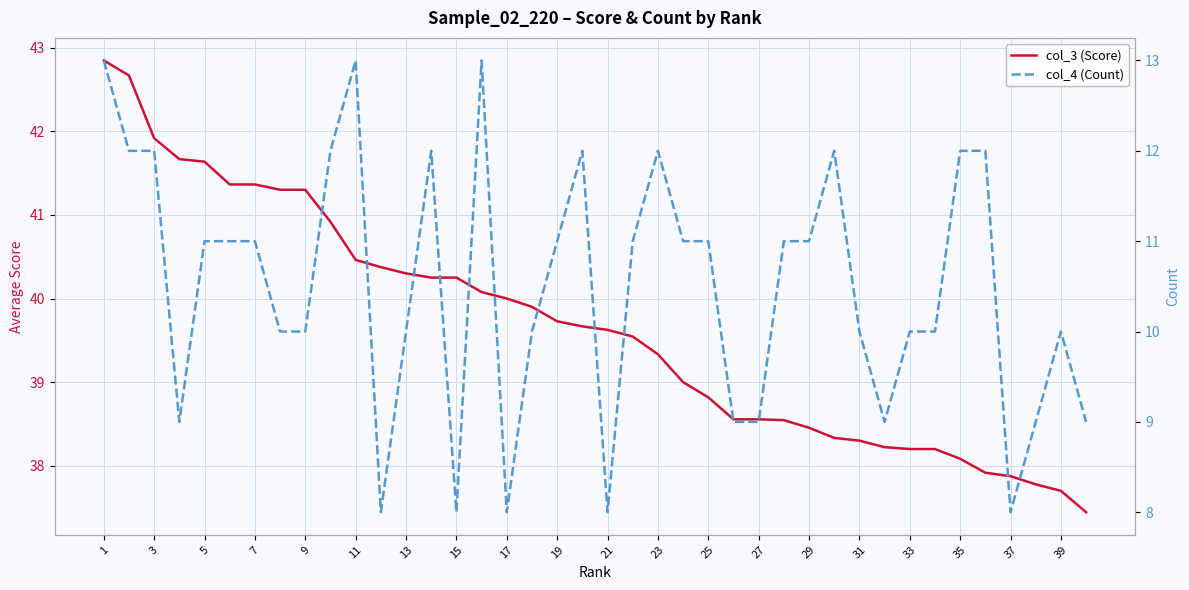

Is this an area chart (filled region under the line)?

No